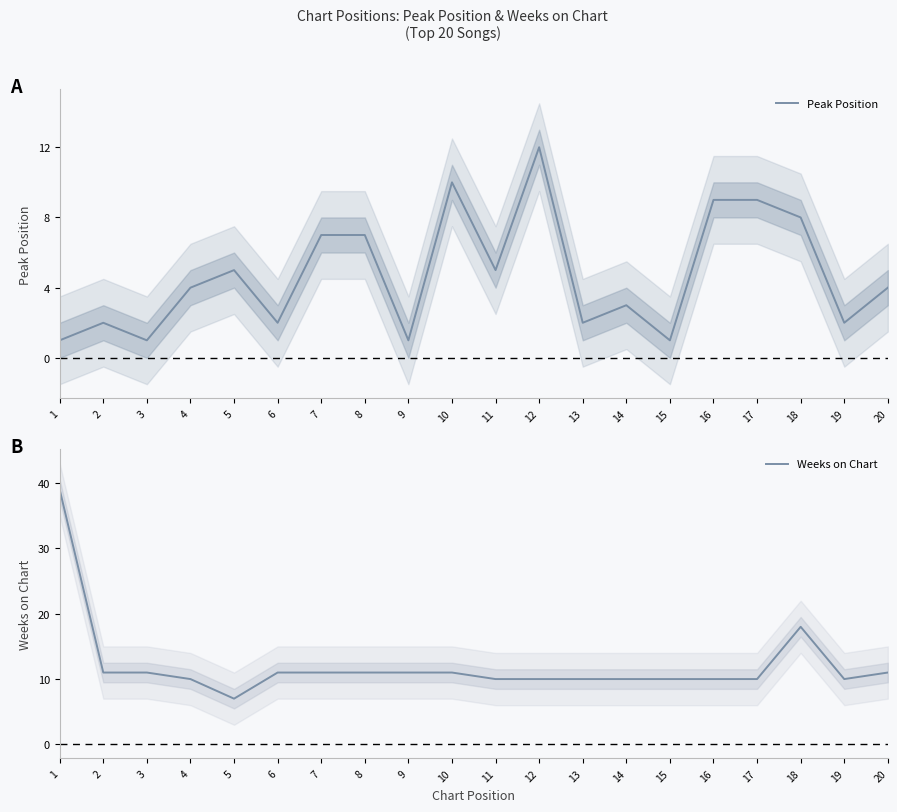

Where is the first local maximum for Weeks on Chart?

18